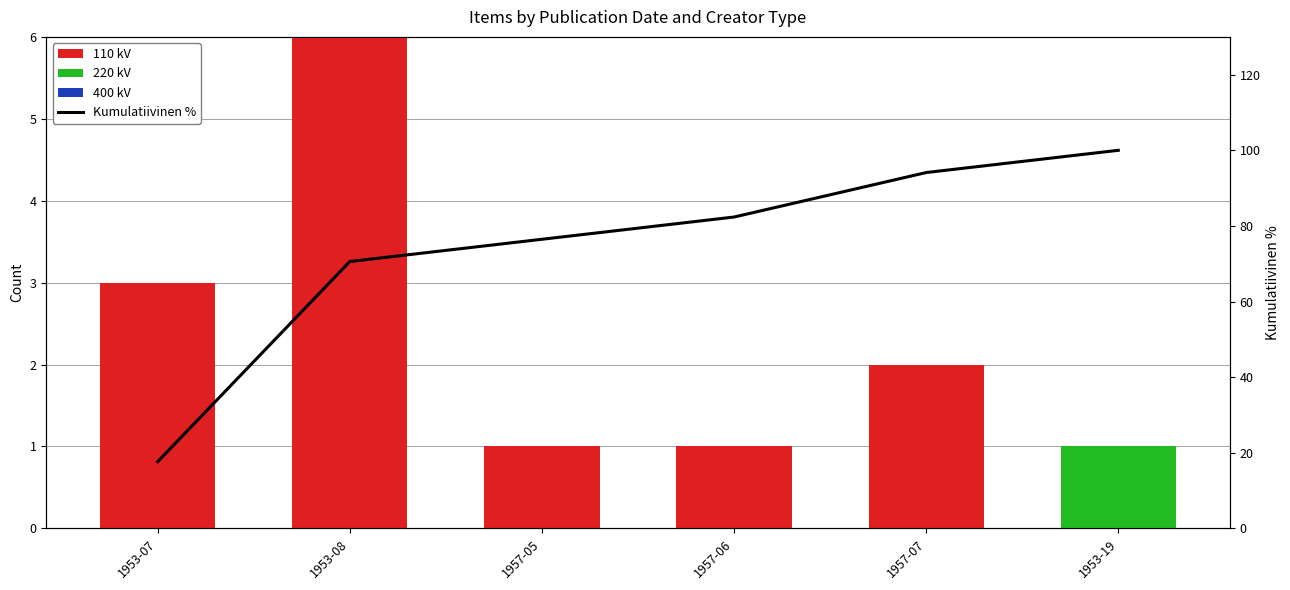

Reading right to left, what are all the values shown in this chart?

110 kV: 1953-19=0.0	1957-07=2.0	1957-06=1.0	1957-05=1.0	1953-08=9.0	1953-07=3.0
220 kV: 1953-19=1.0	1957-07=0.0	1957-06=0.0	1957-05=0.0	1953-08=0.0	1953-07=0.0
400 kV: 1953-19=0.0	1957-07=0.0	1957-06=0.0	1957-05=0.0	1953-08=0.0	1953-07=0.0
Kumulatiivinen %: 1953-19=100.0	1957-07=94.1	1957-06=82.4	1957-05=76.5	1953-08=70.6	1953-07=17.6